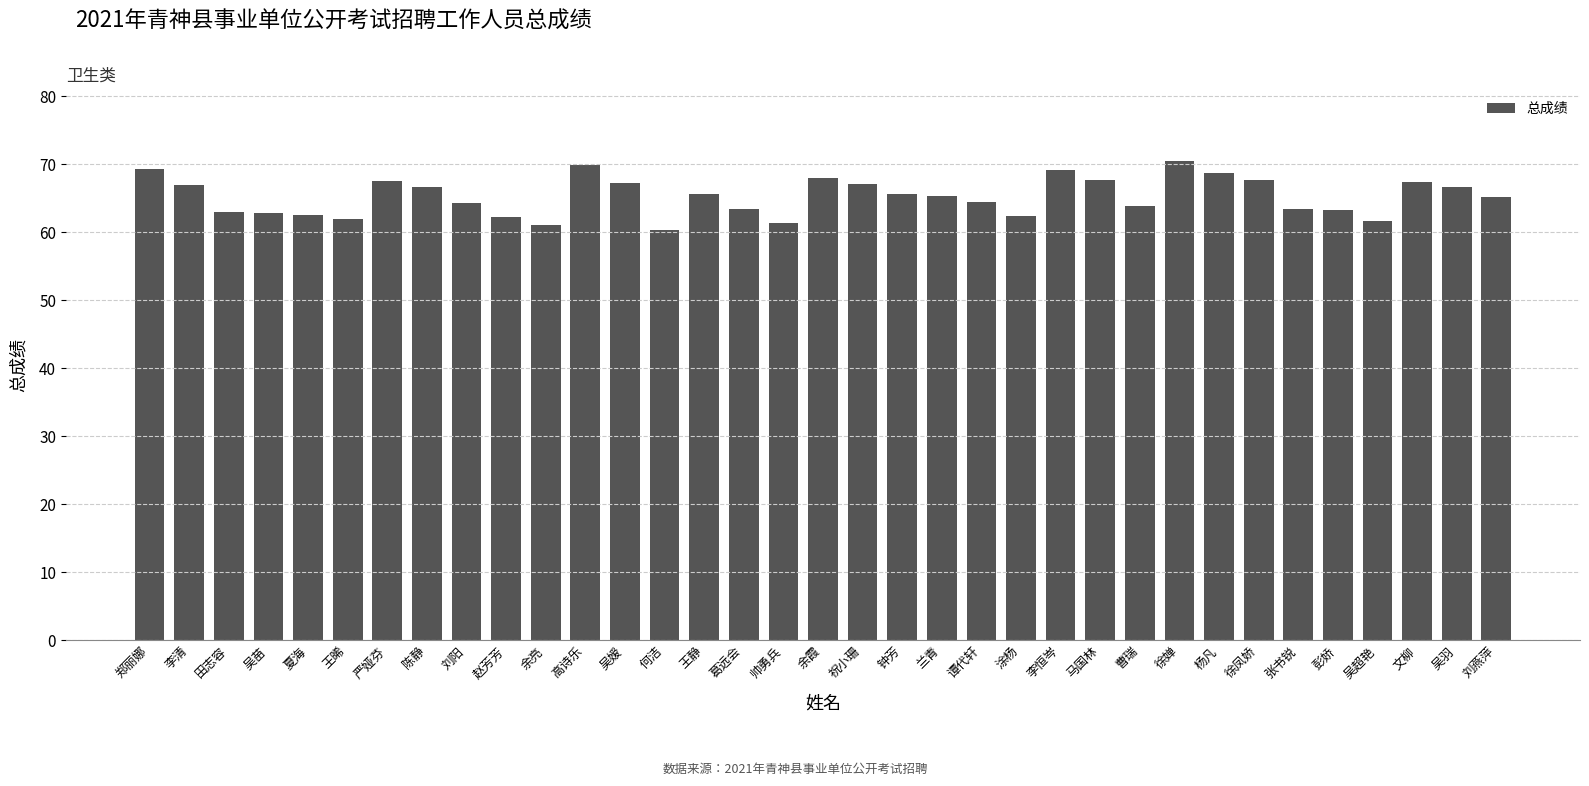

How many data points does each series have?

35